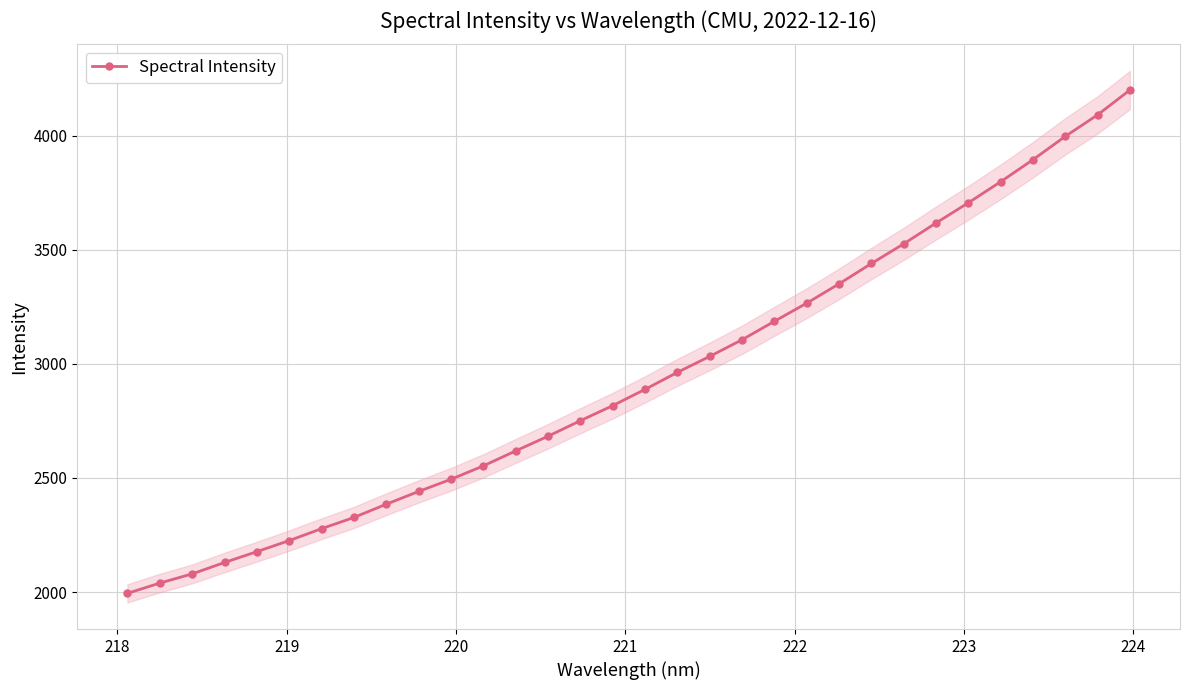

What is the value of the Spectral Intensity point at the 12th from the left?

2552.9